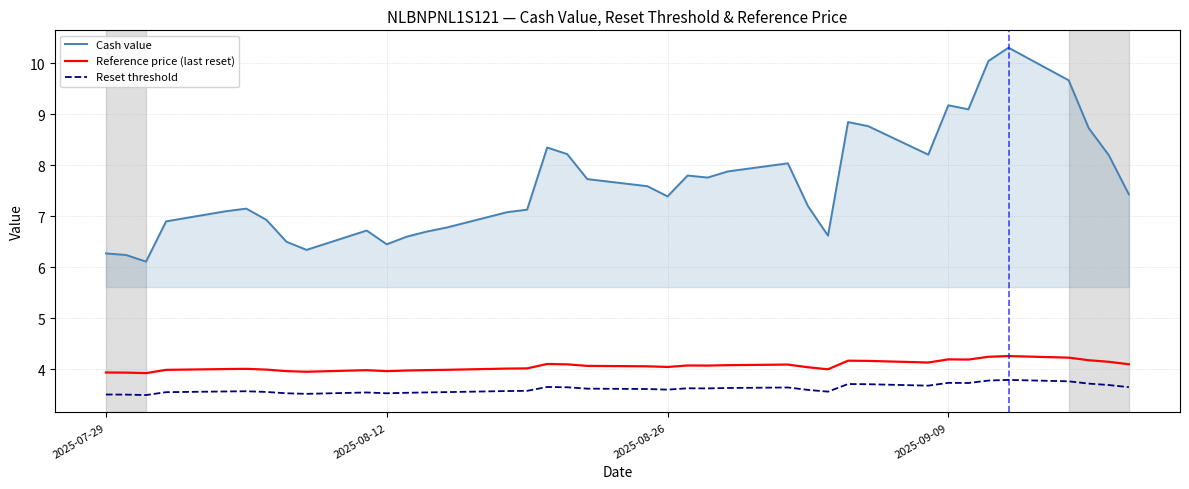

Does the chart display data point markers on the line(s)?

No